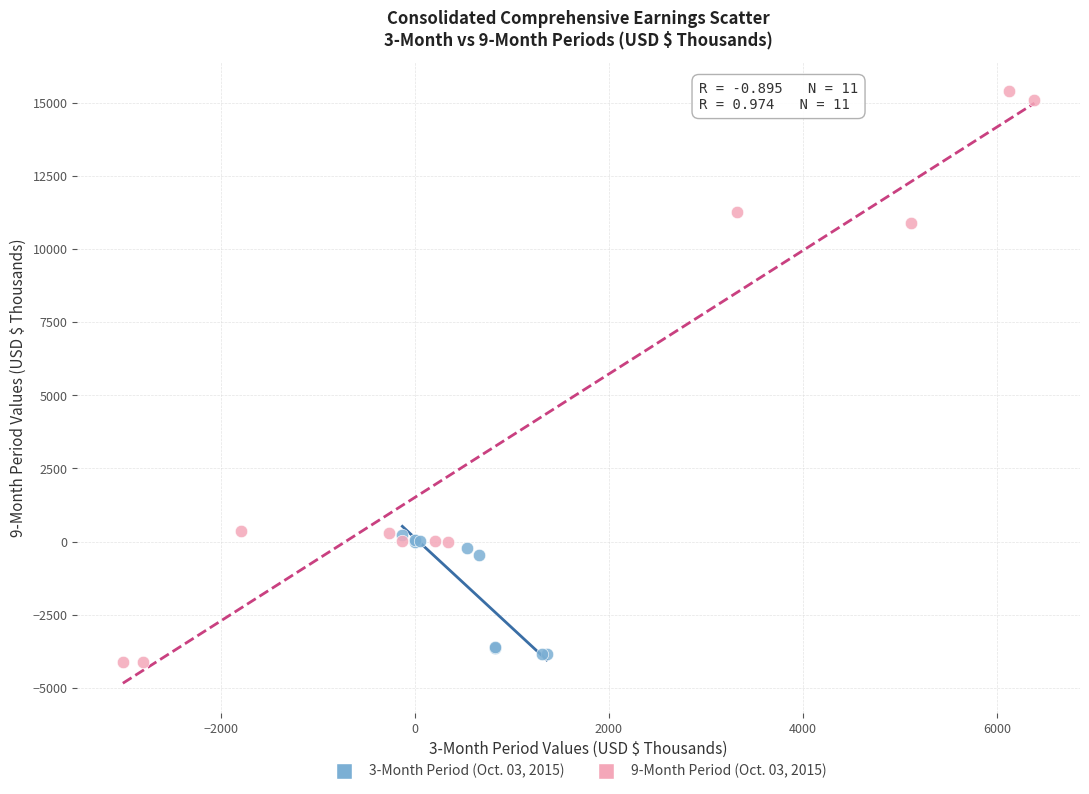

What are all the series names shown in the legend?

3-Month Period (Oct. 03, 2015), 9-Month Period (Oct. 03, 2015)